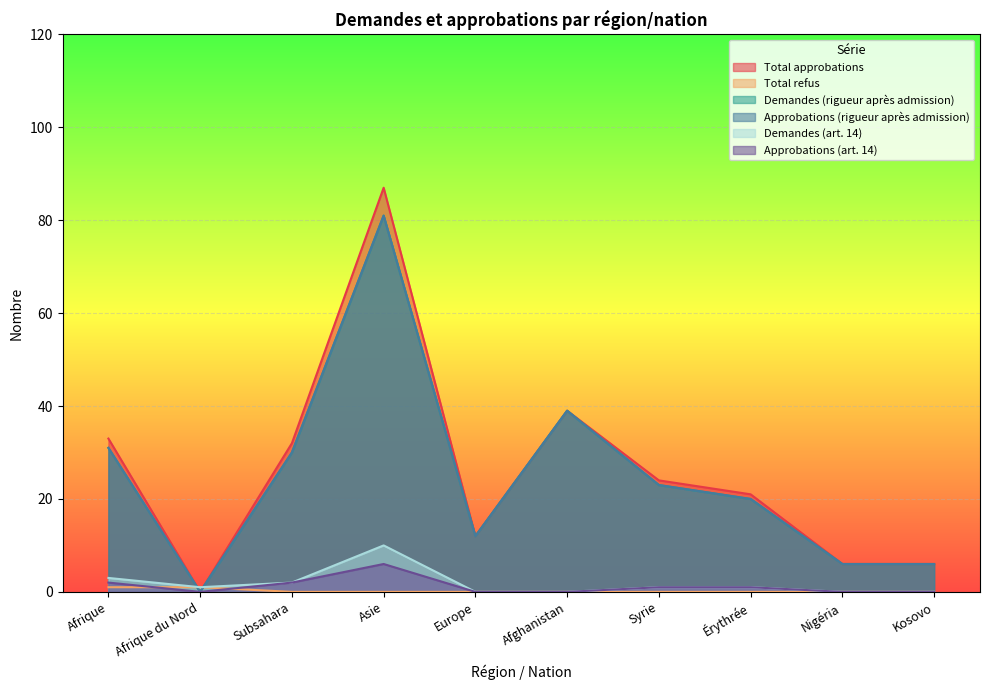

What is the value of the Approbations (rigueur après admission) point at the 9th from the left?

6